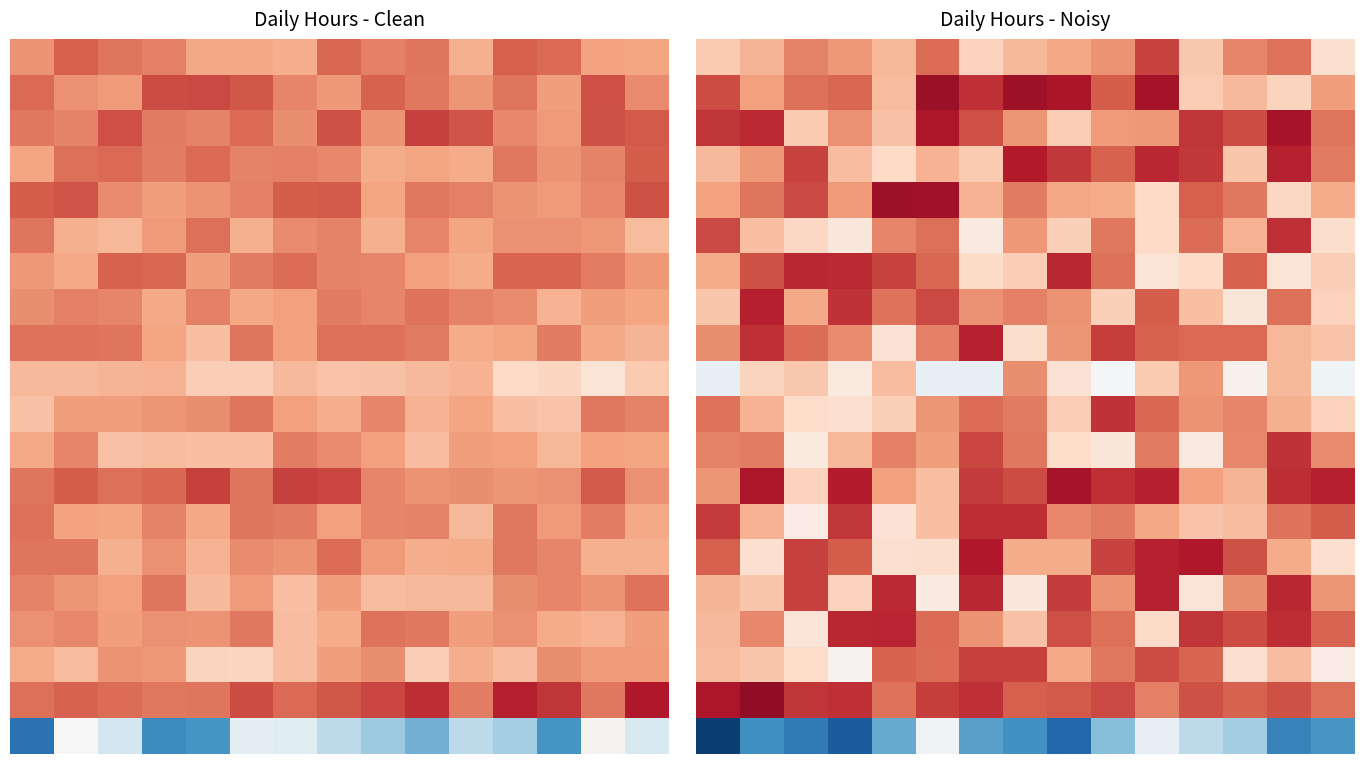

At how many categories does at least one series exceed 11?

15